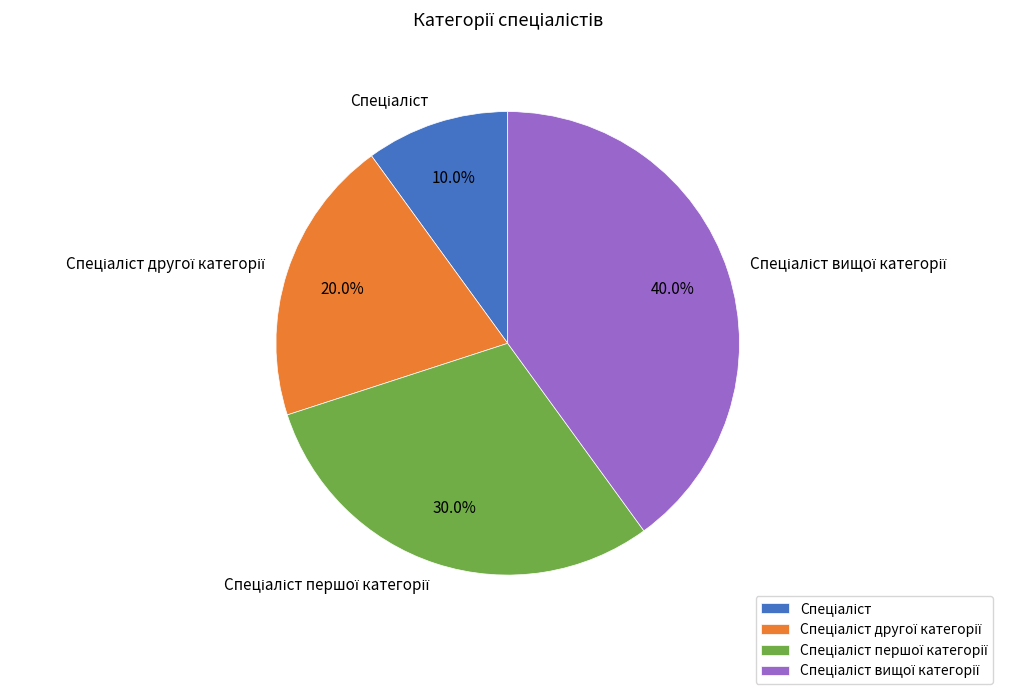

How many segments does this pie chart have?

4